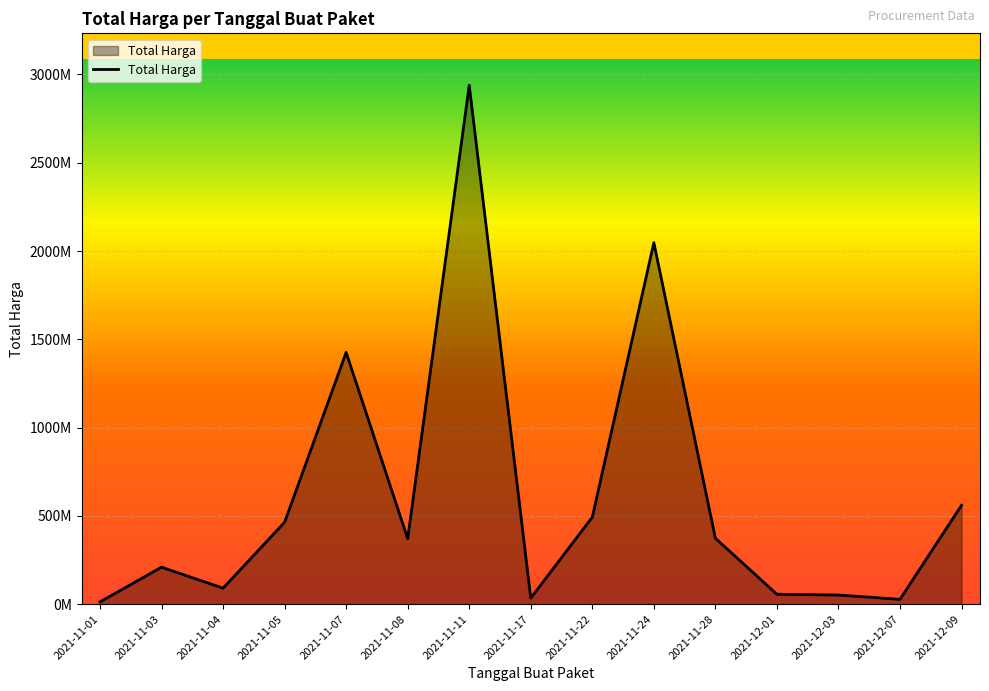

Which category has the highest value across all series?

2021-11-11